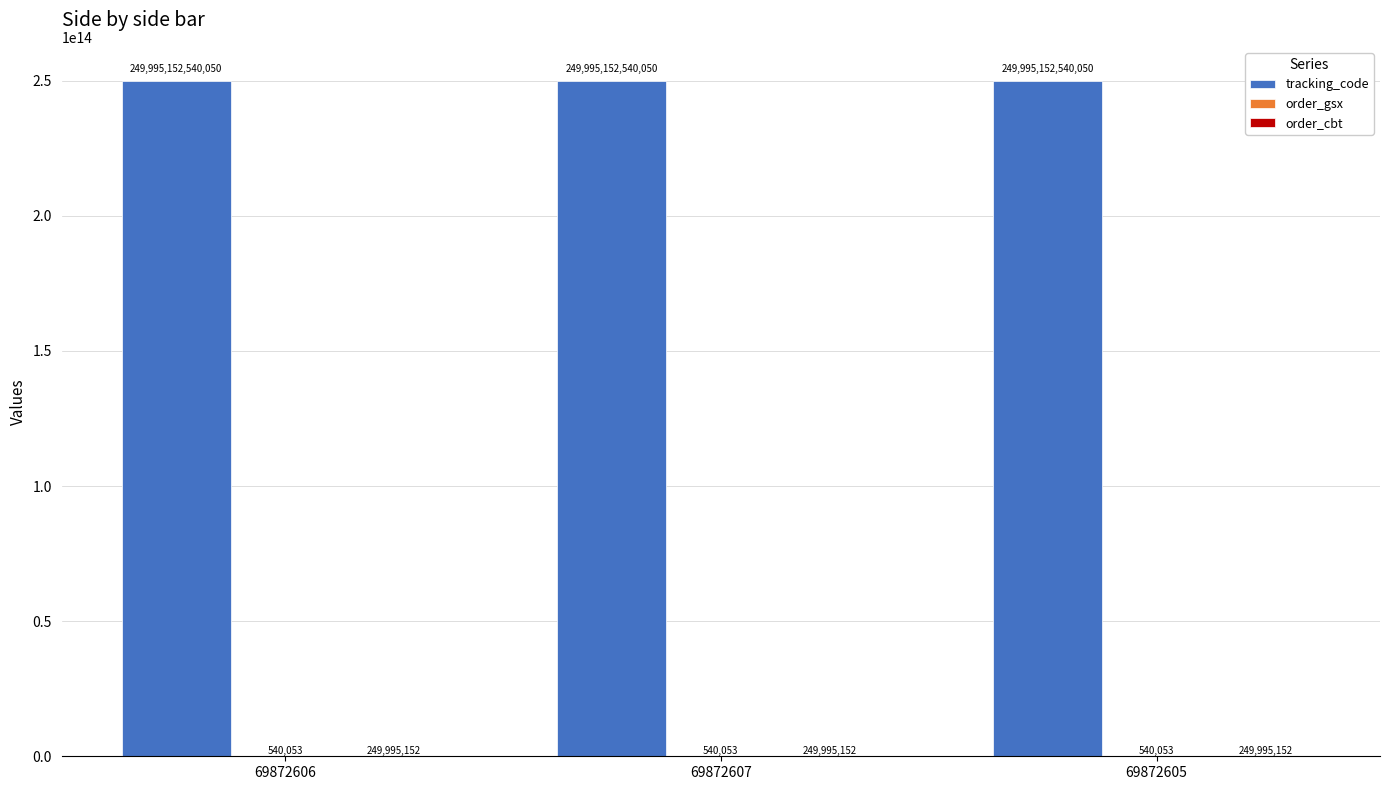

Where is tracking_code nearest to the value 249995152540050?

69872606